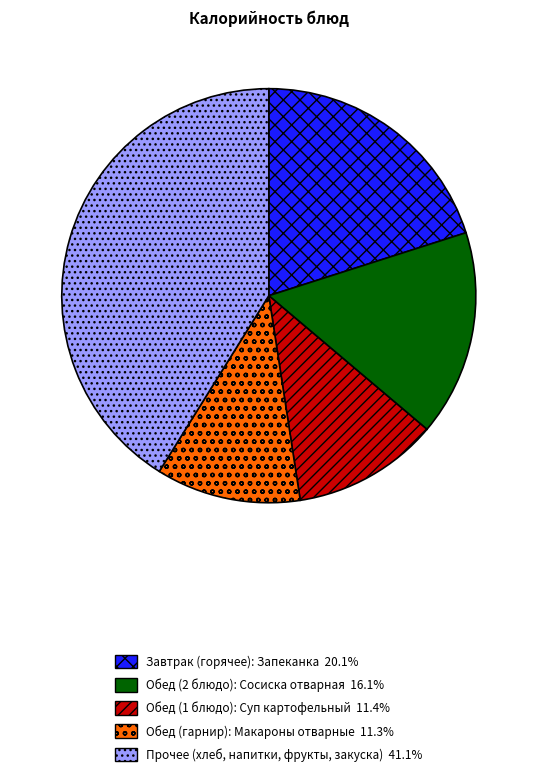

Is there any slice that represents more than half of the pie?

No